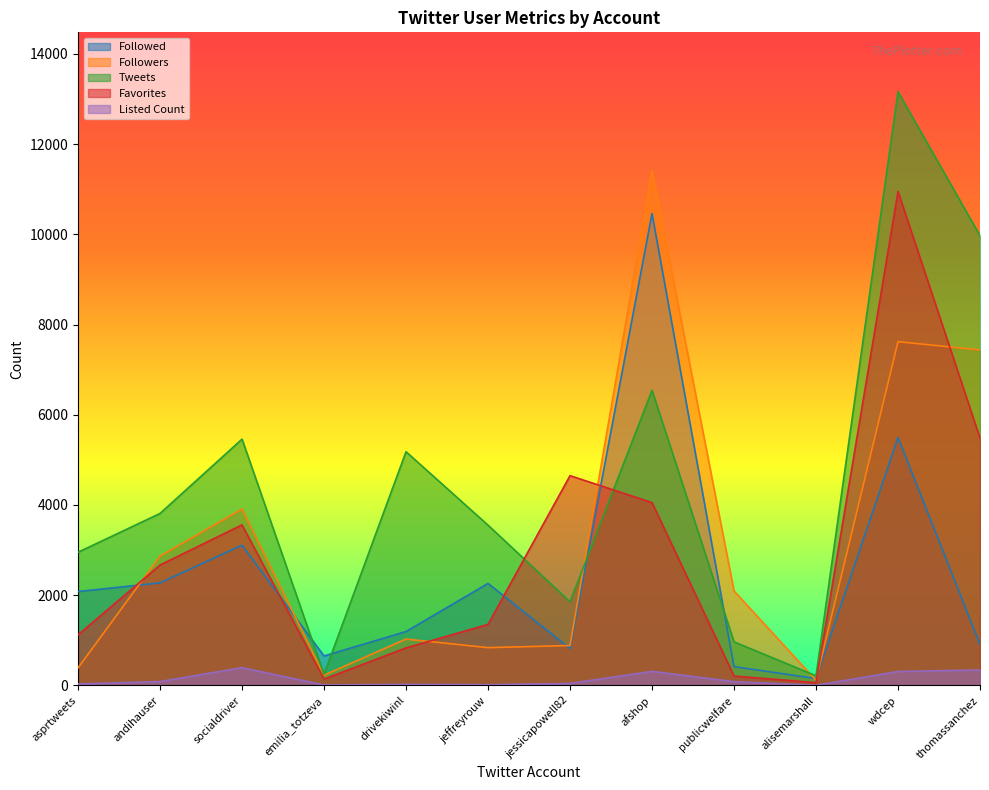

Count the number of categories in the chart.

12